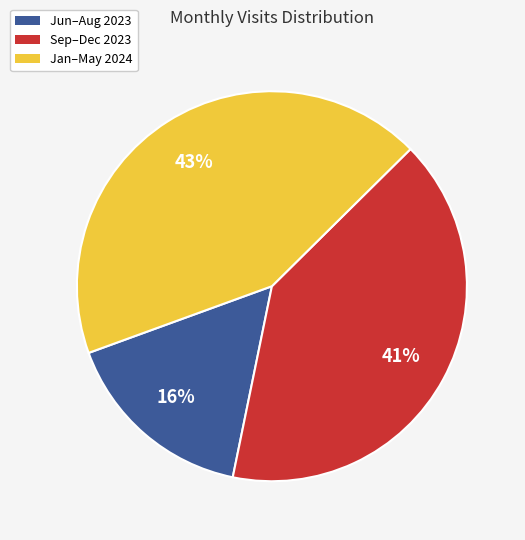

Which slice is the largest?

Jan–May 2024